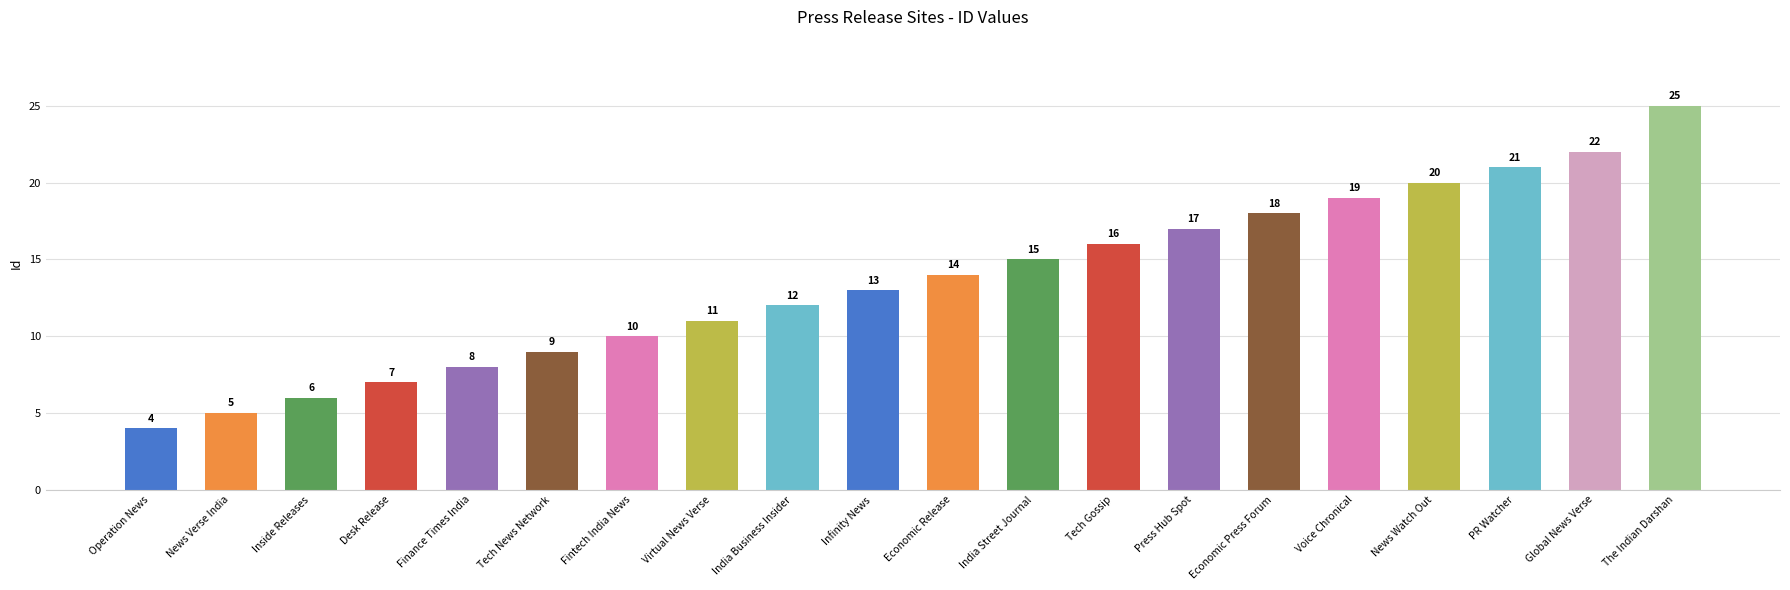

What is the approximate value at News Verse India?

5